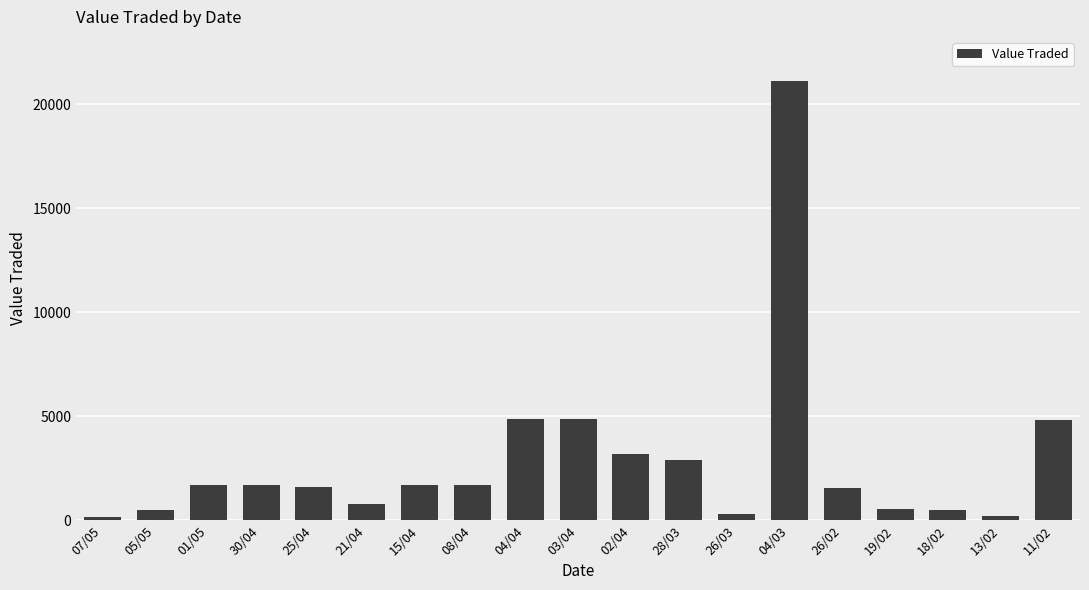

The value at 25/04 is 2484. True or false?

False